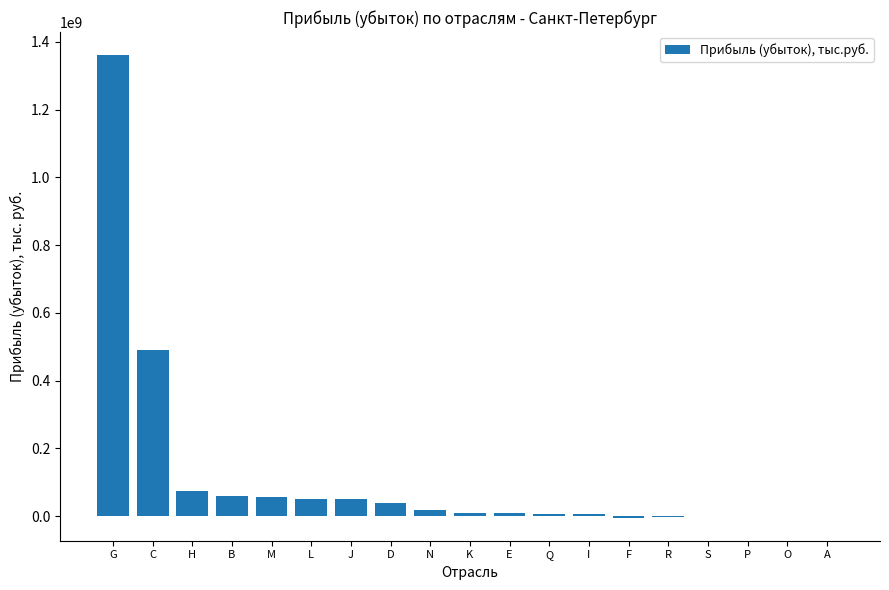

The chart shows a value of 489755196 at C. True or false?

True